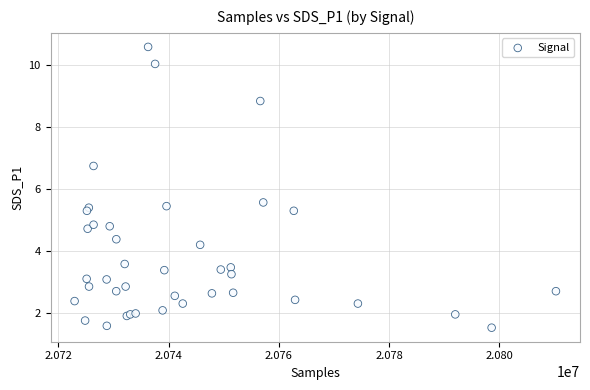

What Y value in the scatter plot is closest to 6?

5.6